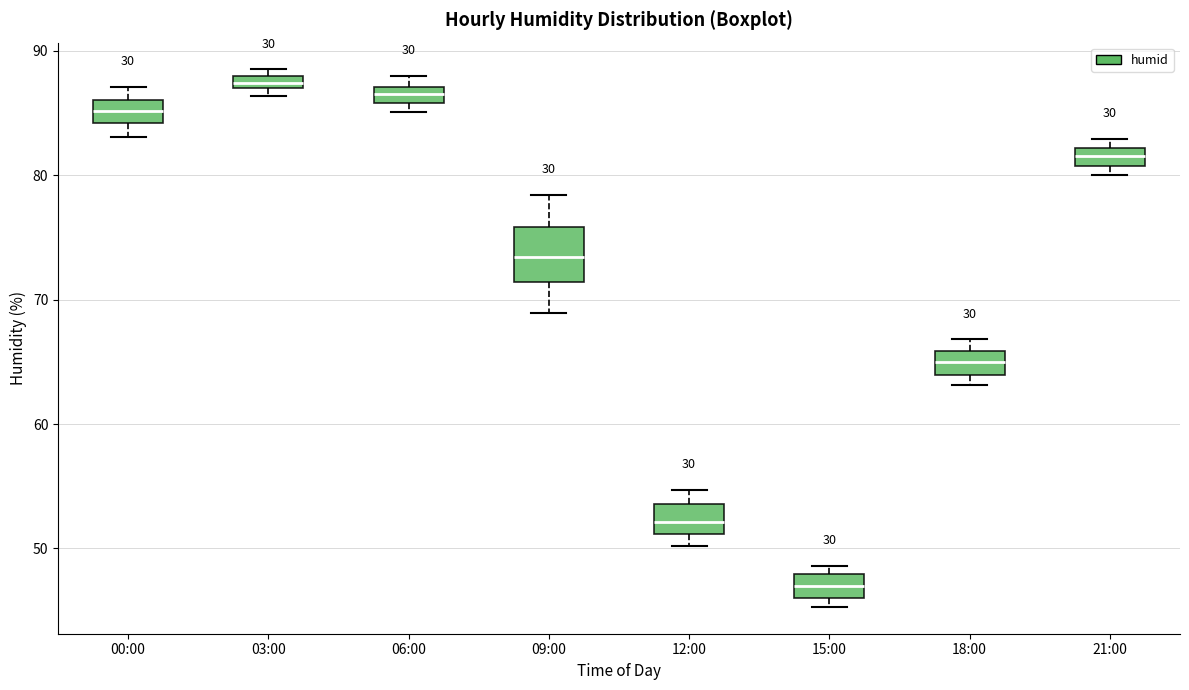

Which box is the tallest, from its lower edge to its upper edge?

09:00